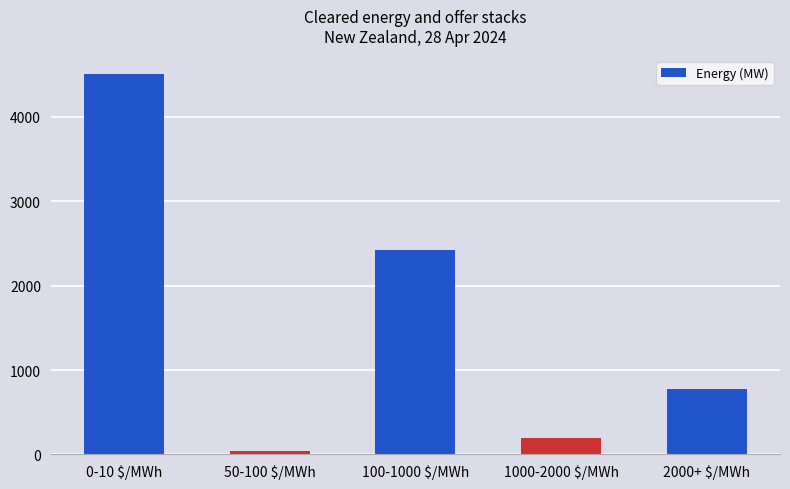

Which has a higher value, 2000+ $/MWh or 100-1000 $/MWh?

100-1000 $/MWh